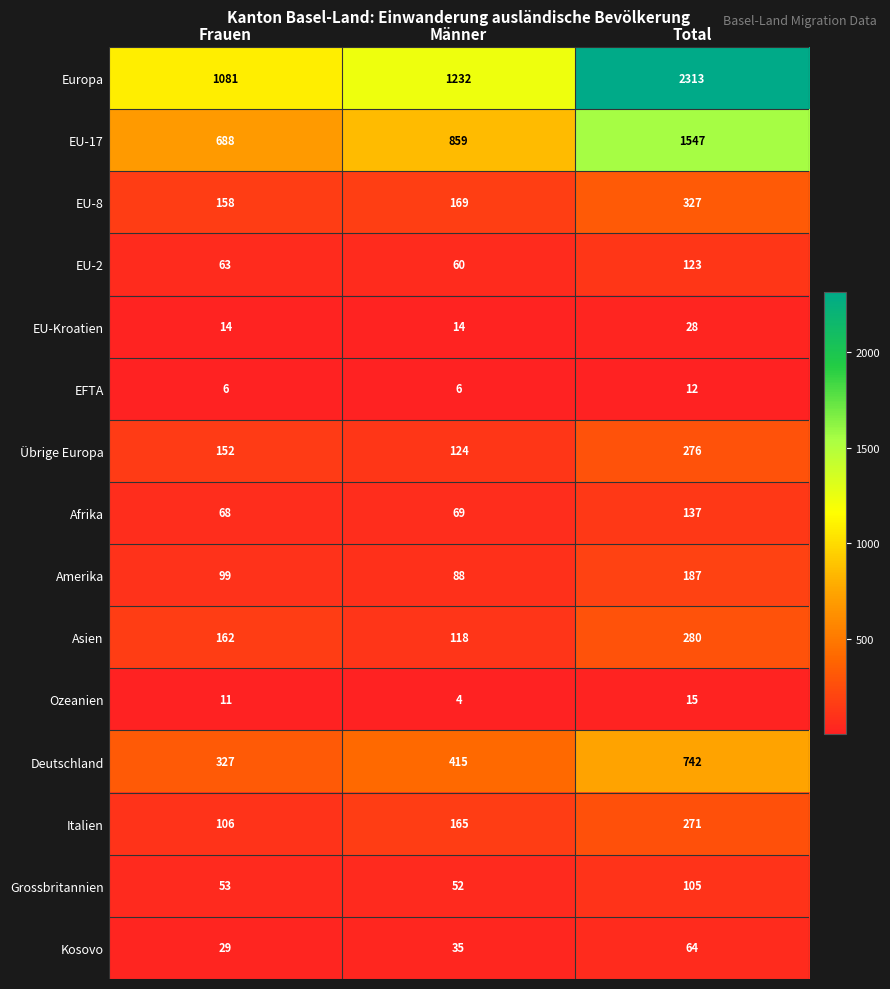

True or false: Grossbritannien has a value of 53 at Frauen.

True